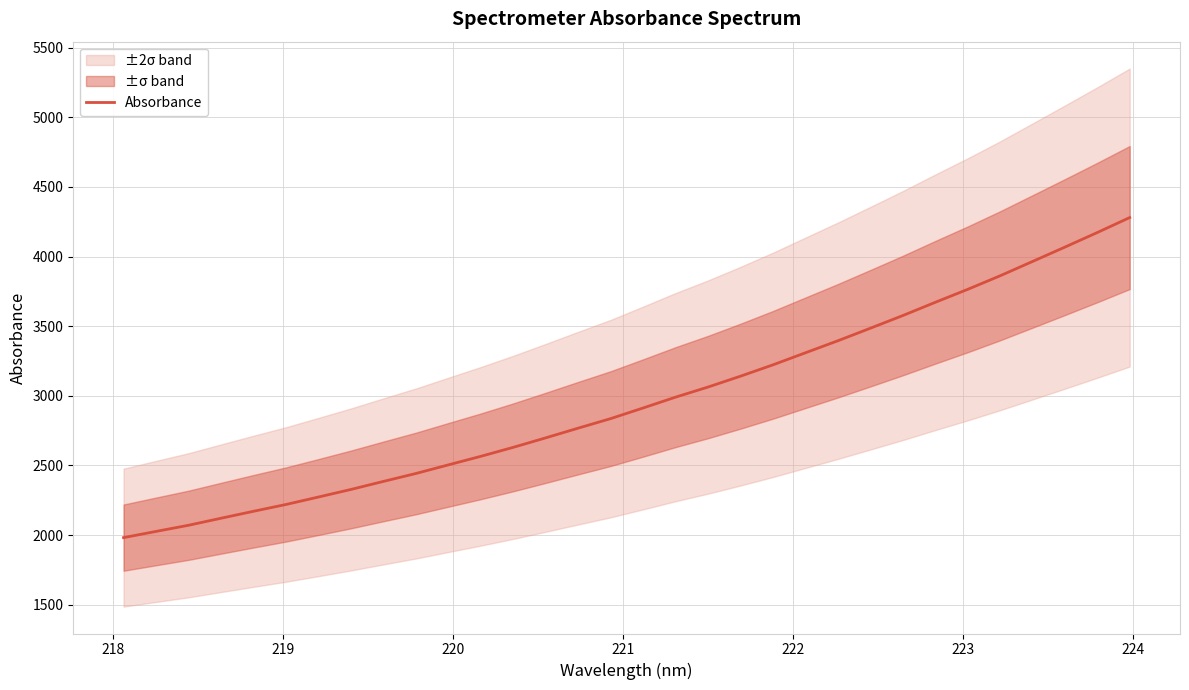

Reading left to right, what are all the values shown in this chart?

1981.7	2026.3	2070.5	2120.9	2170.9	2219.7	2273.3	2327.8	2385.6	2442.4	2504.3	2565.7	2630.4	2698.5	2768.2	2836.6	2913.0	2990.8	3063.3	3141.3	3222.7	3309.2	3395.6	3485.5	3576.4	3671.4	3764.5	3861.9	3964.8	4068.1	4172.9	4280.4